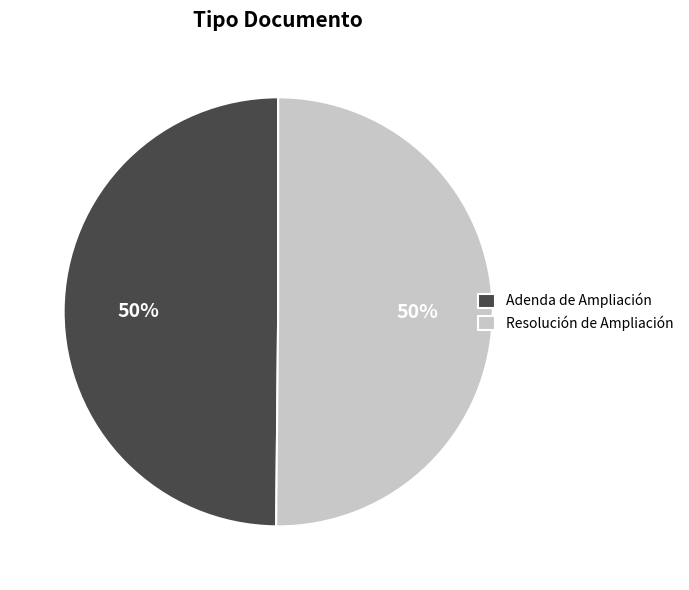

How many slices are in this pie chart?

2